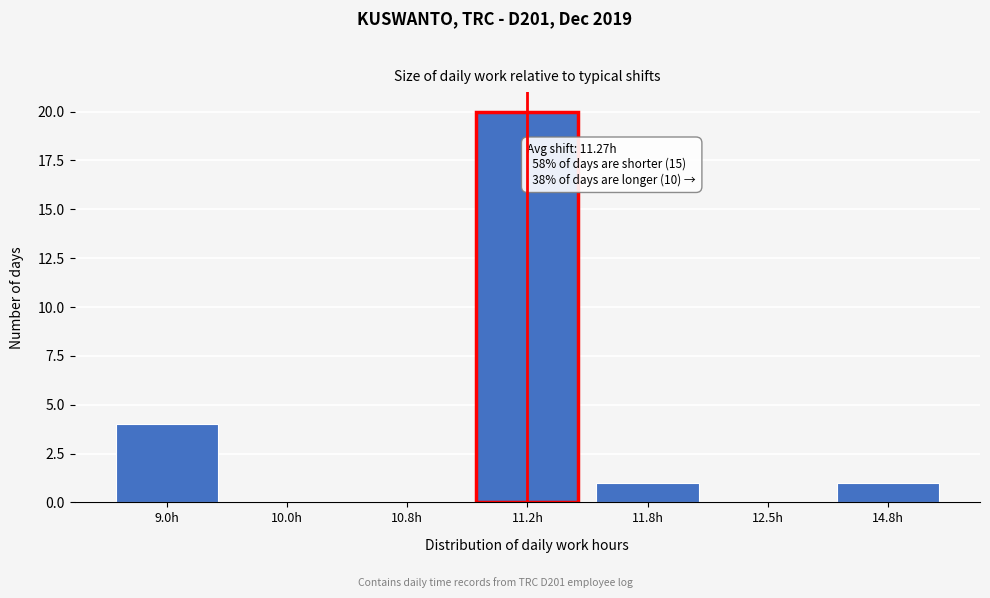

Reading left to right, what are all the values shown in this chart?

9.0h=4	10.0h=0	10.8h=0	11.2h=20	11.8h=1	12.5h=0	14.8h=1